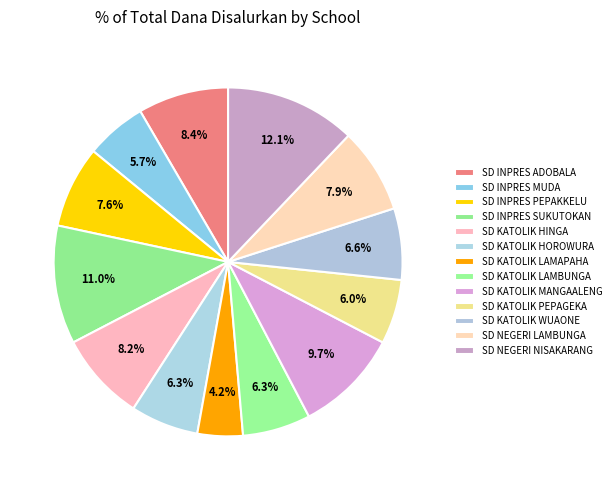

How many slices are in this pie chart?

13